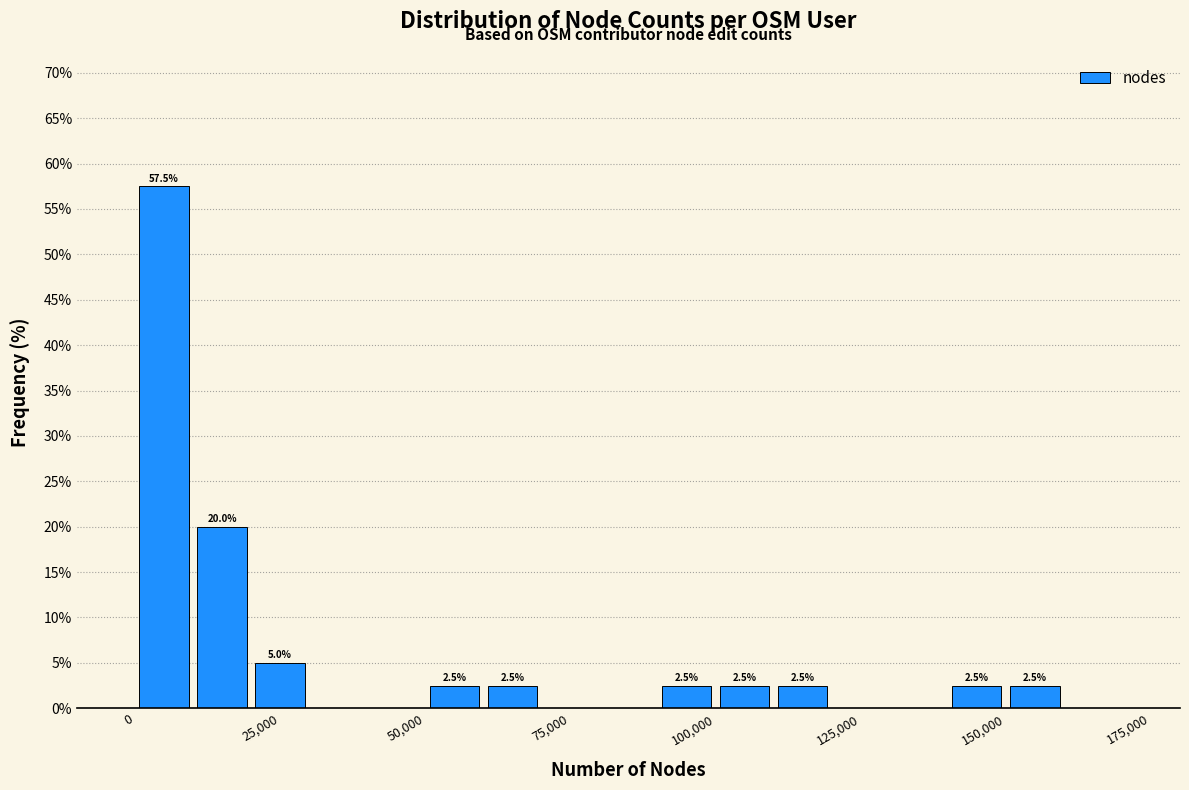

Around what value on the x-axis is the tallest bar? Give the approximate position of its centre, as read against the axis.

5000